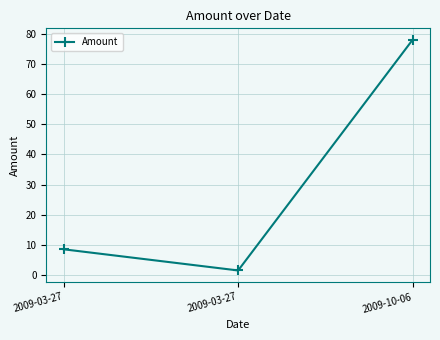

Count the number of values greater than 8.

2